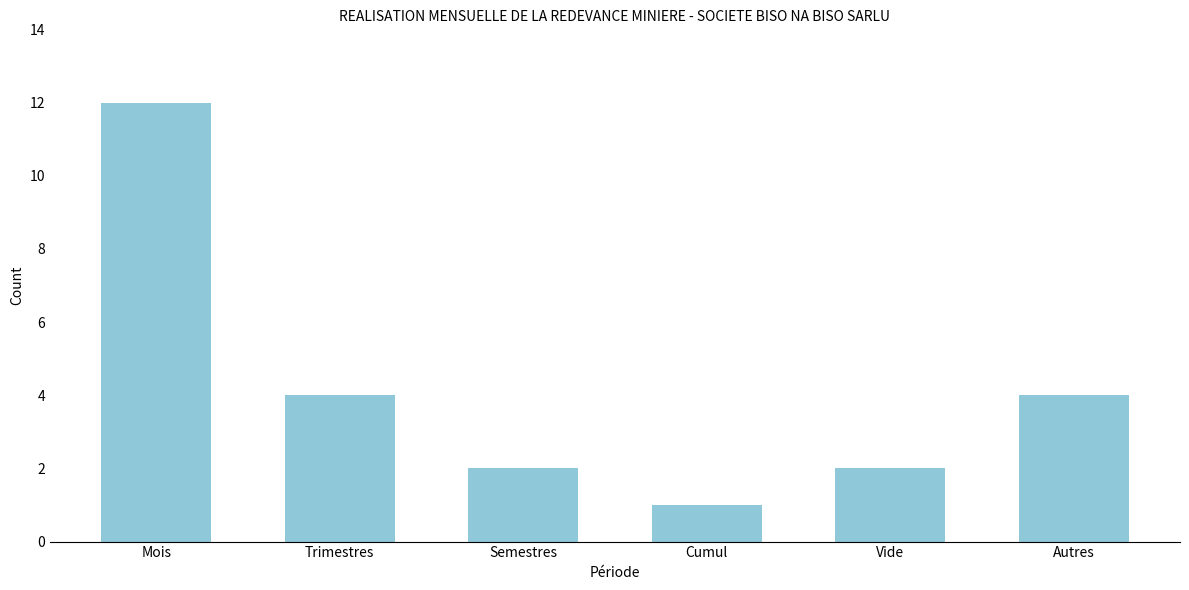

Reading left to right, list all the values displayed in this chart.

12	4	2	1	2	4